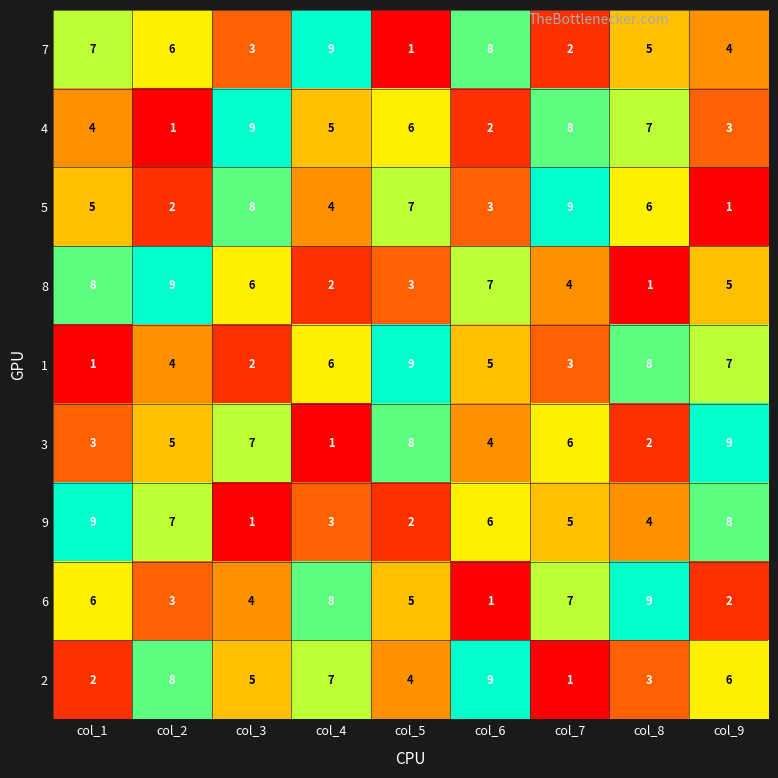

At how many categories does at least one series exceed 1?

9